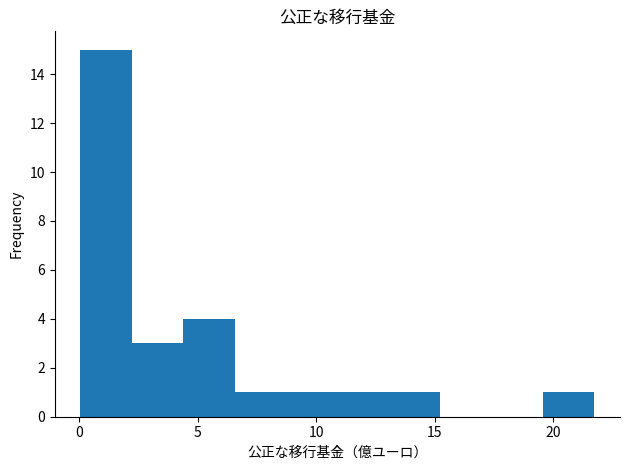

Over which range of the x-axis is the bar tallest?

0.0 to 2.0